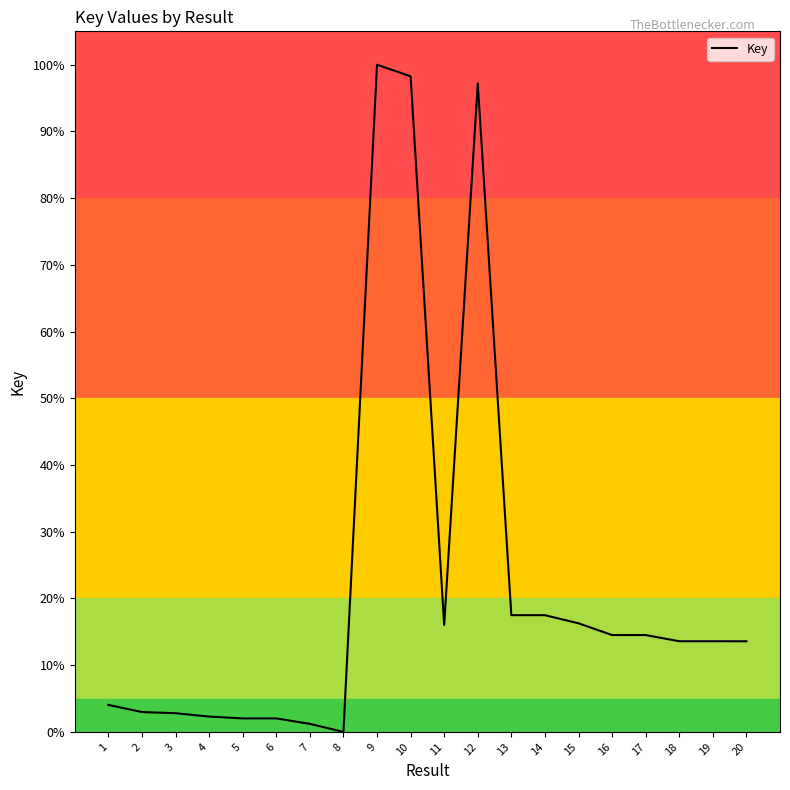

The value at 14 is 17.5. True or false?

True